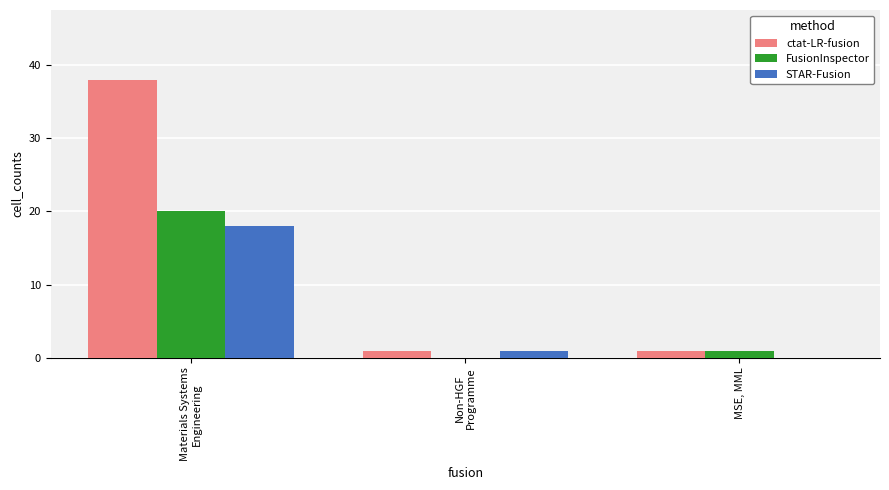

Which category has the highest value in the FusionInspector series?

Materials Systems
Engineering